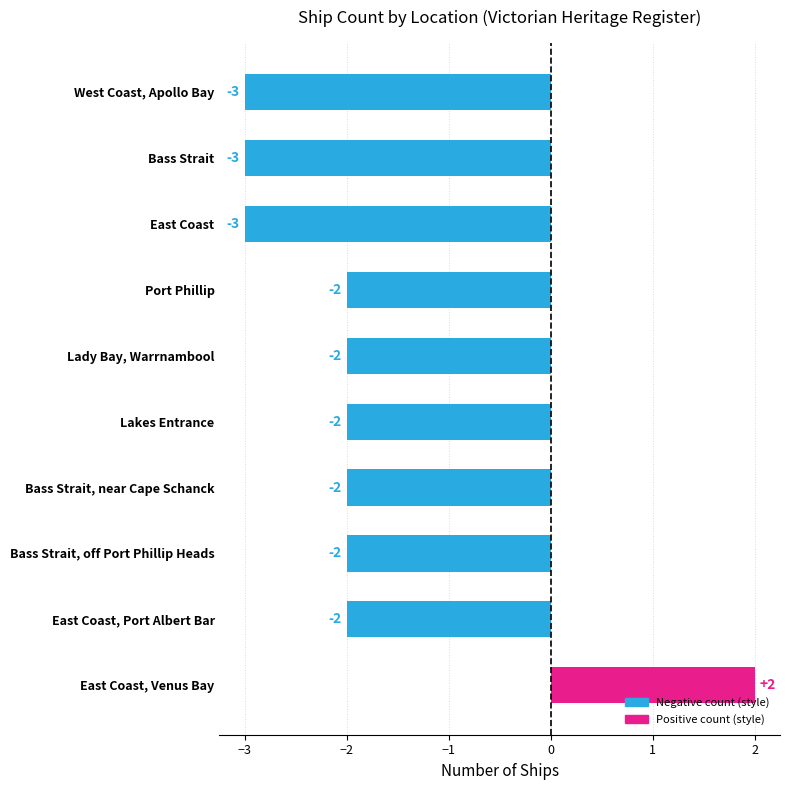

How many values are between -3 and -2?

9